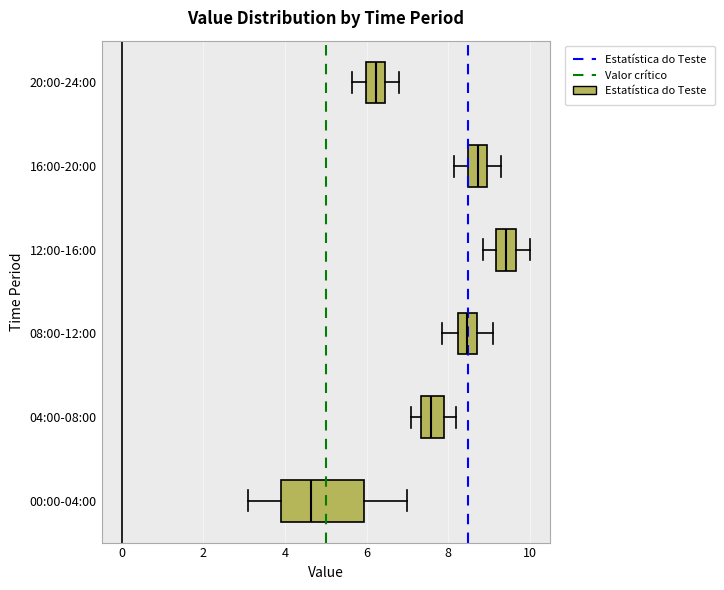

Where does the left whisker of the box for 08:00-12:00 end on the x-axis? The values are not printed on the chart, so give them approximately, as read against the axis.

7.8